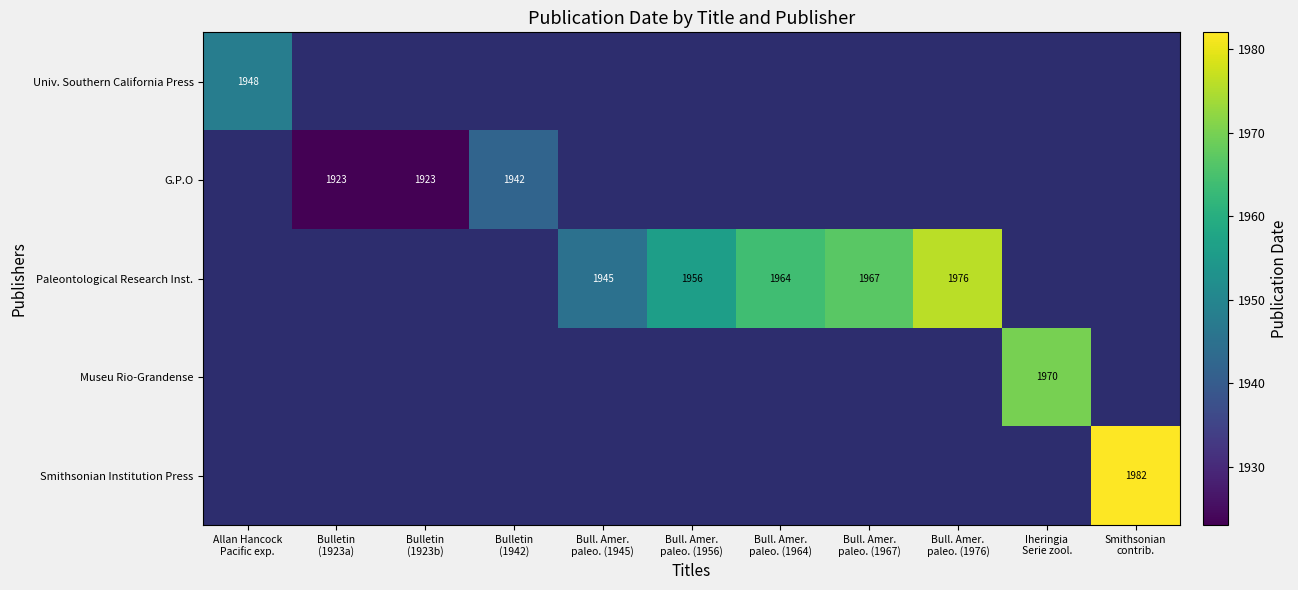

At which category does the chart reach its minimum across all series?

Bulletin
(1923a)